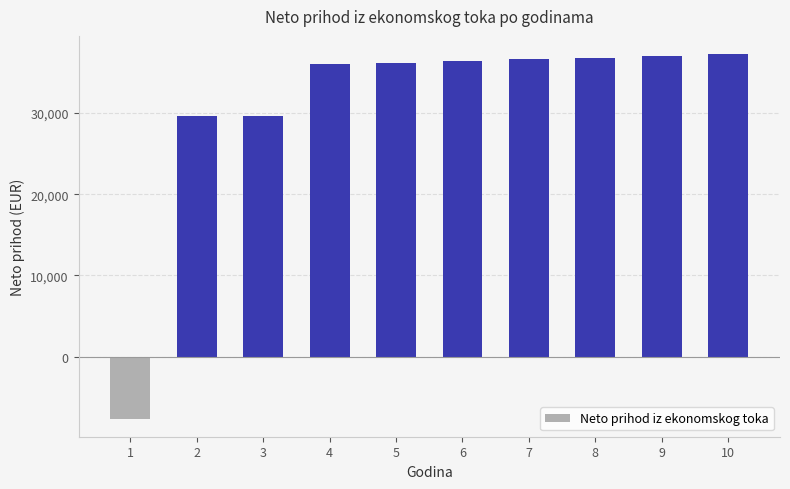

What is the sum of all values?

308171.3